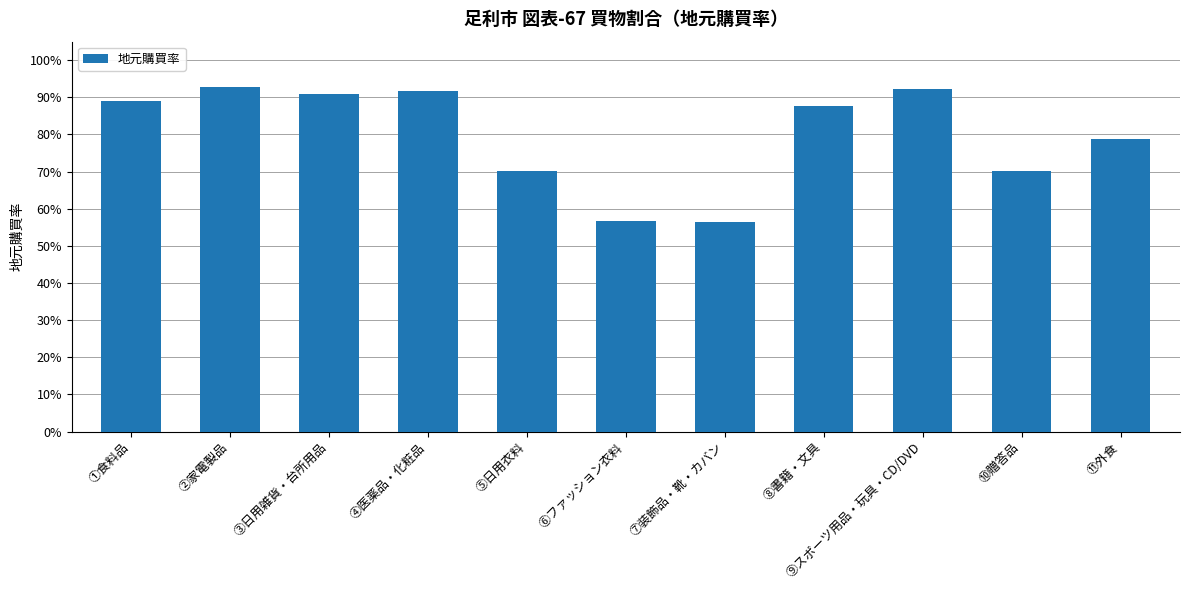

What is the maximum value shown in the chart?

0.9